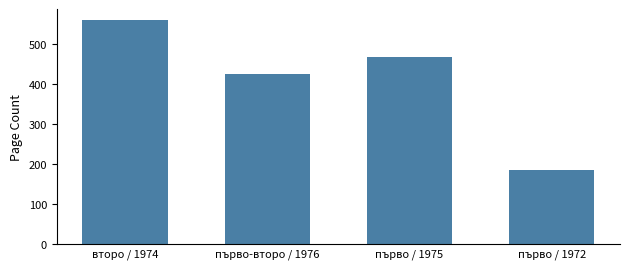

The value at второ / 1974 is 560. True or false?

True